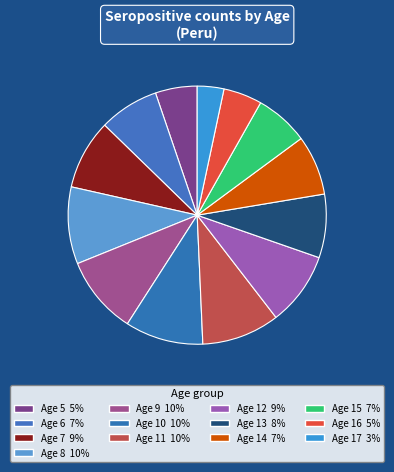

How many slices are in this pie chart?

13